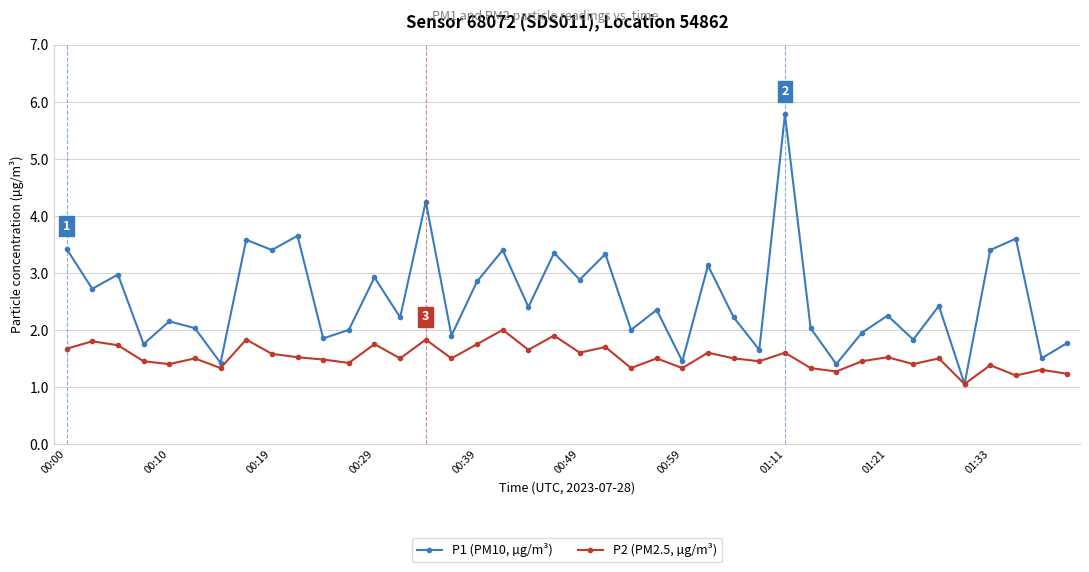

What are all the series names shown in the legend?

P1 (PM10, µg/m³), P2 (PM2.5, µg/m³)